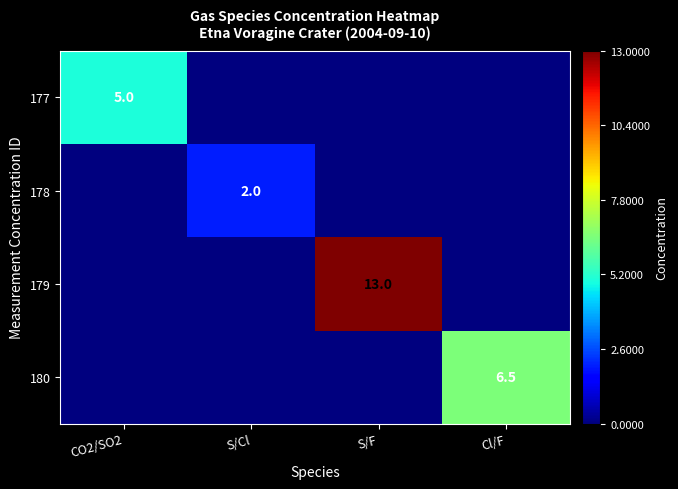

The value of 178 at S/Cl is 2.0. True or false?

True